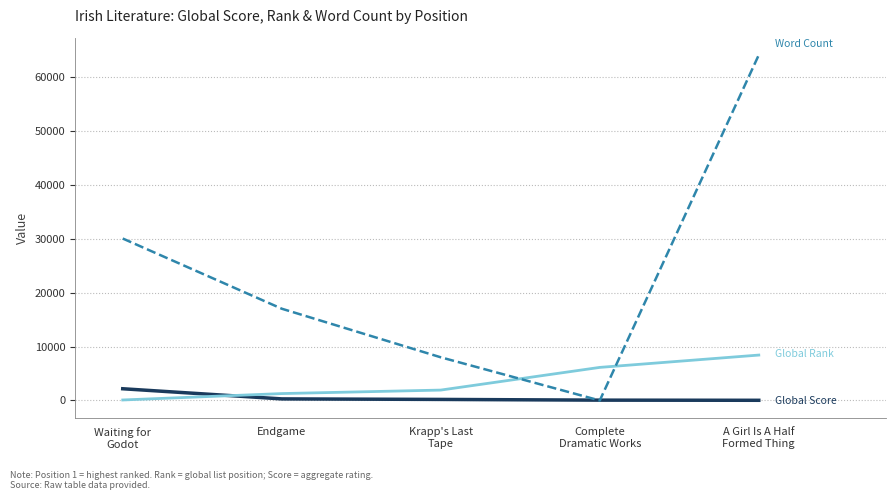

What is the maximum value shown in the chart?

64000